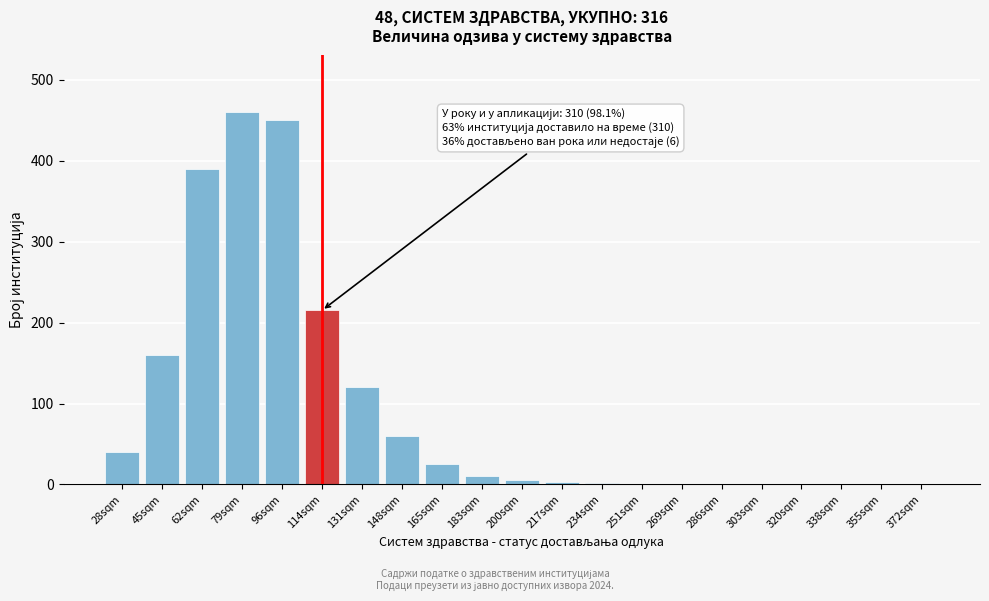

Which has a higher value, 28sqm or 96sqm?

96sqm